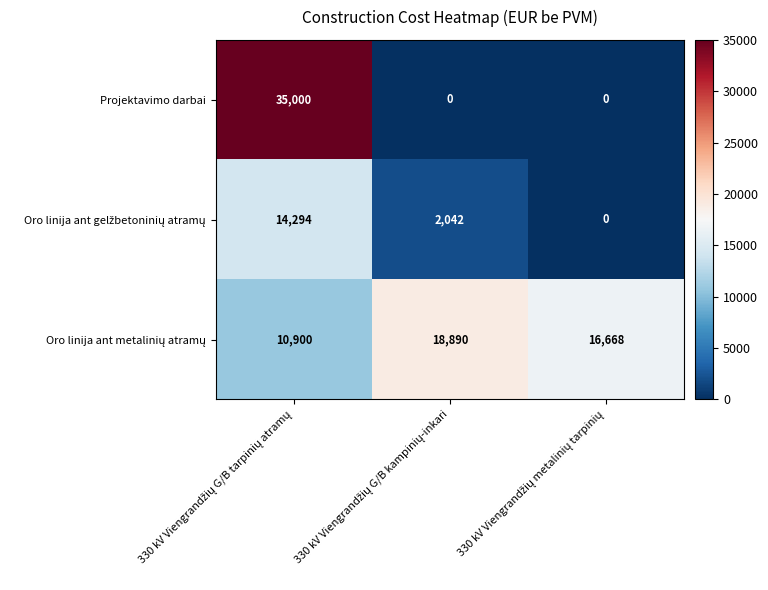

Count the Projektavimo darbai values in the range 0 to 35000.

3